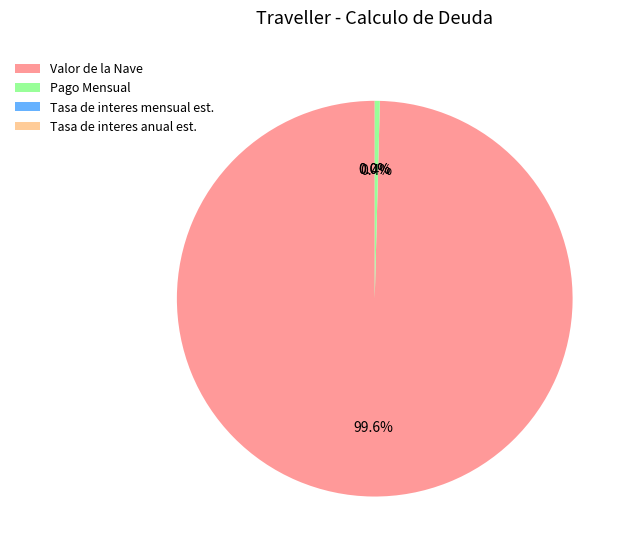

Which category accounts for the majority?

Valor de la Nave